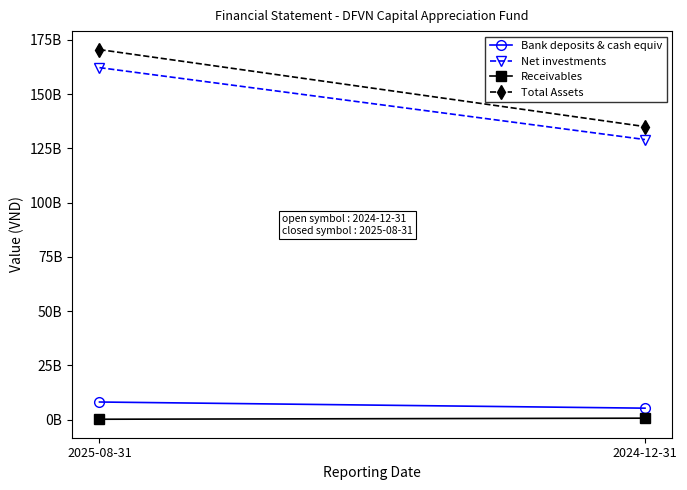

Which category has the lowest value in the Net investments series?

2024-12-31